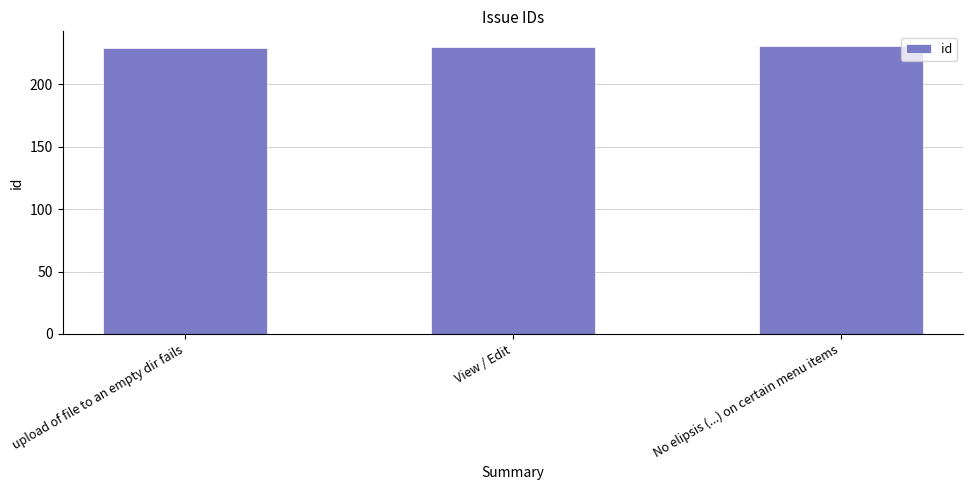

Reading left to right, extract all data points from this chart.

upload of file to an empty dir fails=229	View / Edit=230	No elipsis (...) on certain menu items=231